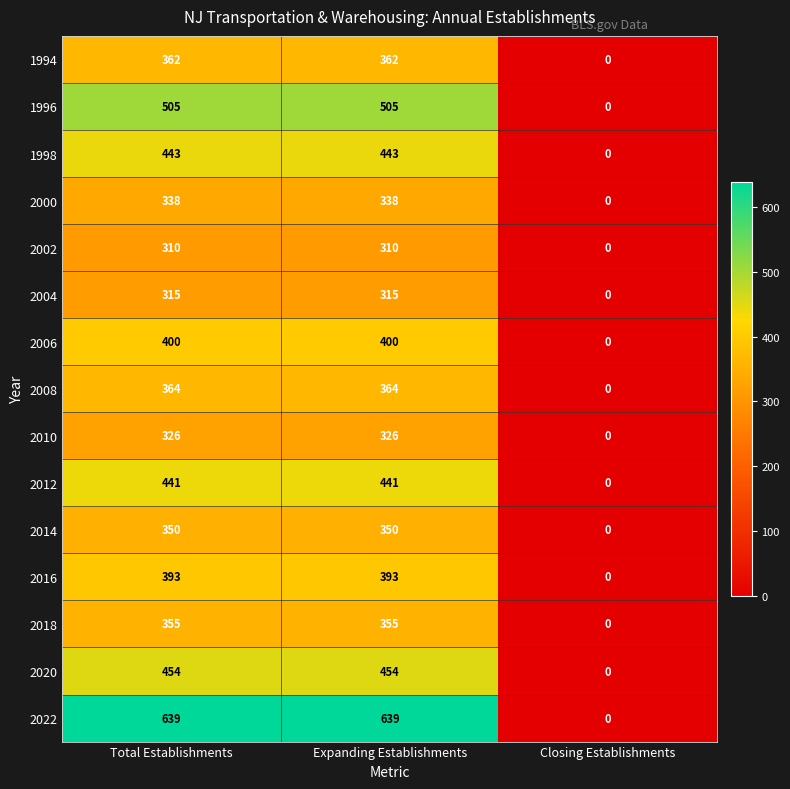

What is the difference between the 2016 values at Closing Establishments and Total Establishments?

393